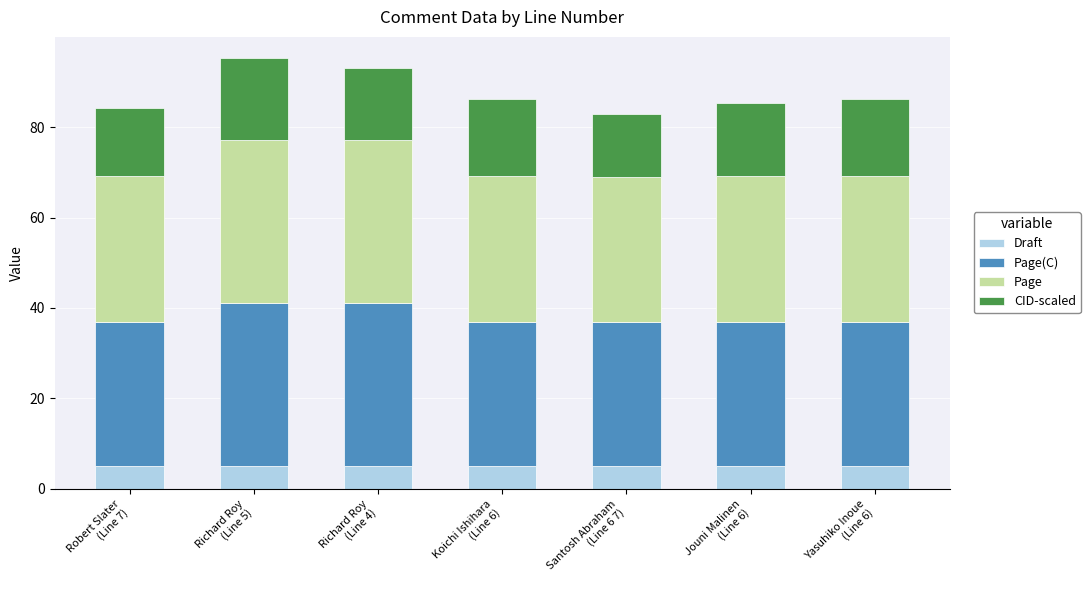

Reading right to left, what are the values for Draft?

5.0	5.0	5.0	5.0	5.0	5.0	5.0